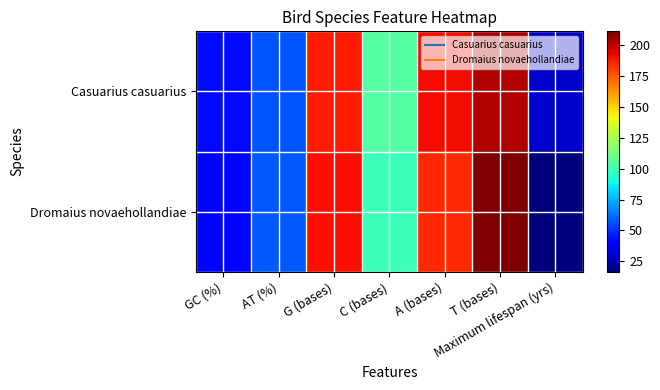

Rank the series by their maximum value, from highest to lowest.

Dromaius novaehollandiae, Casuarius casuarius